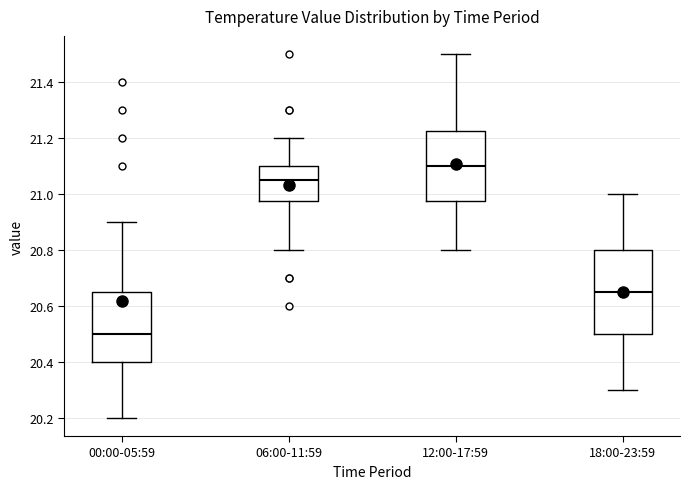

Which box is the tallest, from its lower edge to its upper edge?

18:00-23:59